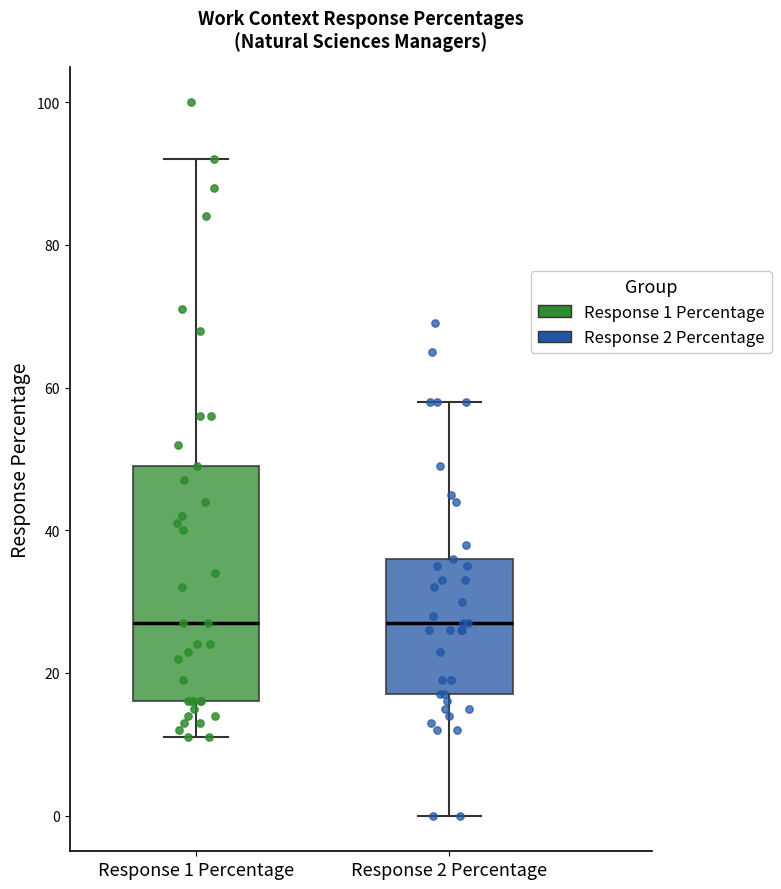

Reading left to right, read every box against the y-axis: the position of its median line, the range the box covers, and the ends of its whiskers. The values are not printed on the chart, so give them approximately, as read against the axis.

Response 1 Percentage: median 28, box 16 to 50, whiskers 12 to 92
Response 2 Percentage: median 28, box 18 to 36, whiskers 0 to 58